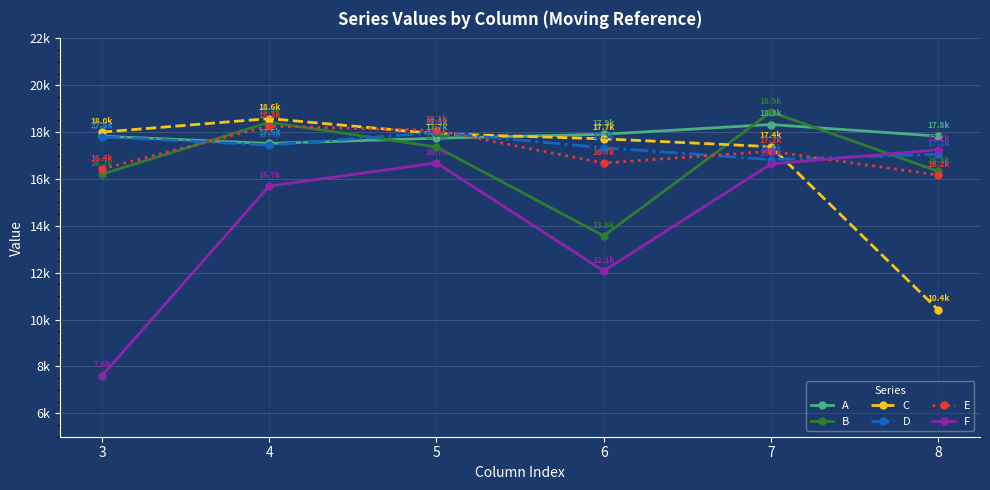

Which series has the largest range (max minus min)?

F